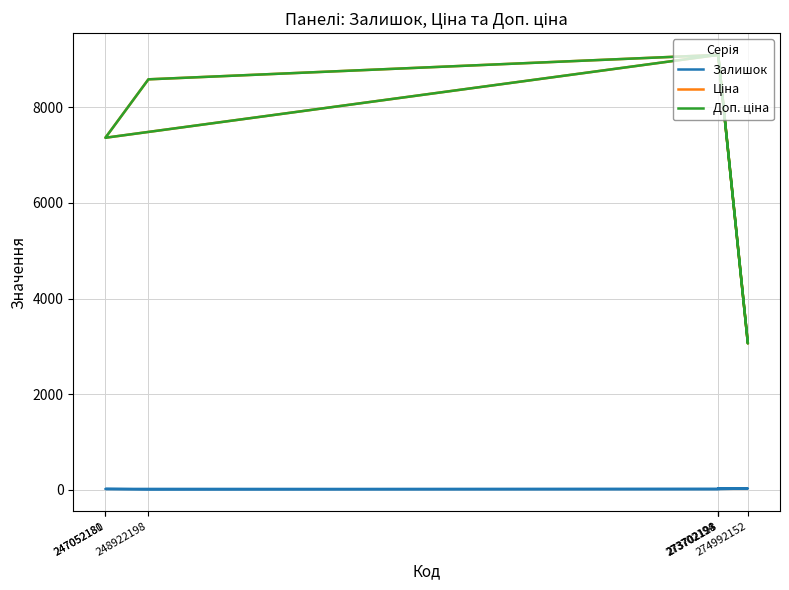

Rank the categories by Ціна value from highest to lowest.

273702193, 273702194, 273702128, 248922198, 247052181, 247052180, 274992152